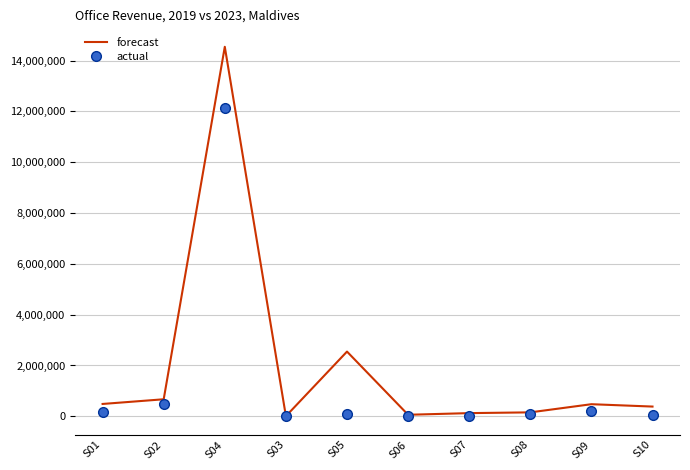

What is the smallest value displayed?

5922